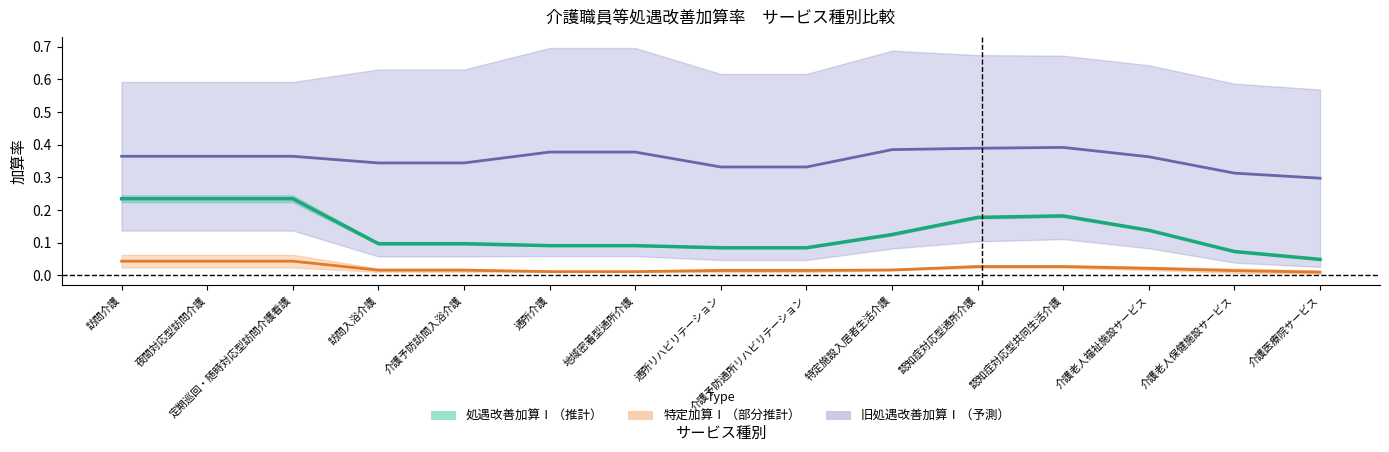

What is the difference between the highest and lowest values at 認知症対応型通所介護?

0.4